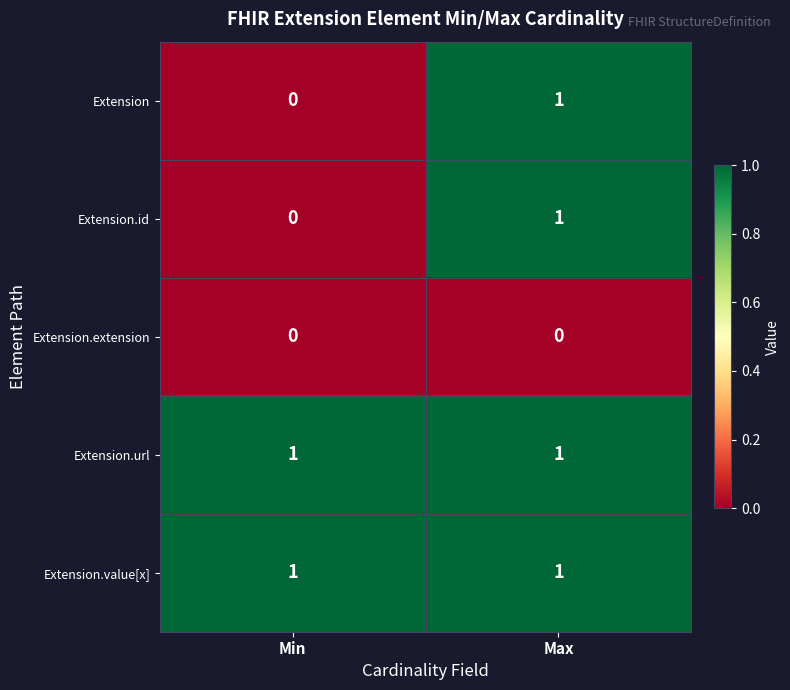

At which category is the sum across all series the highest?

Max